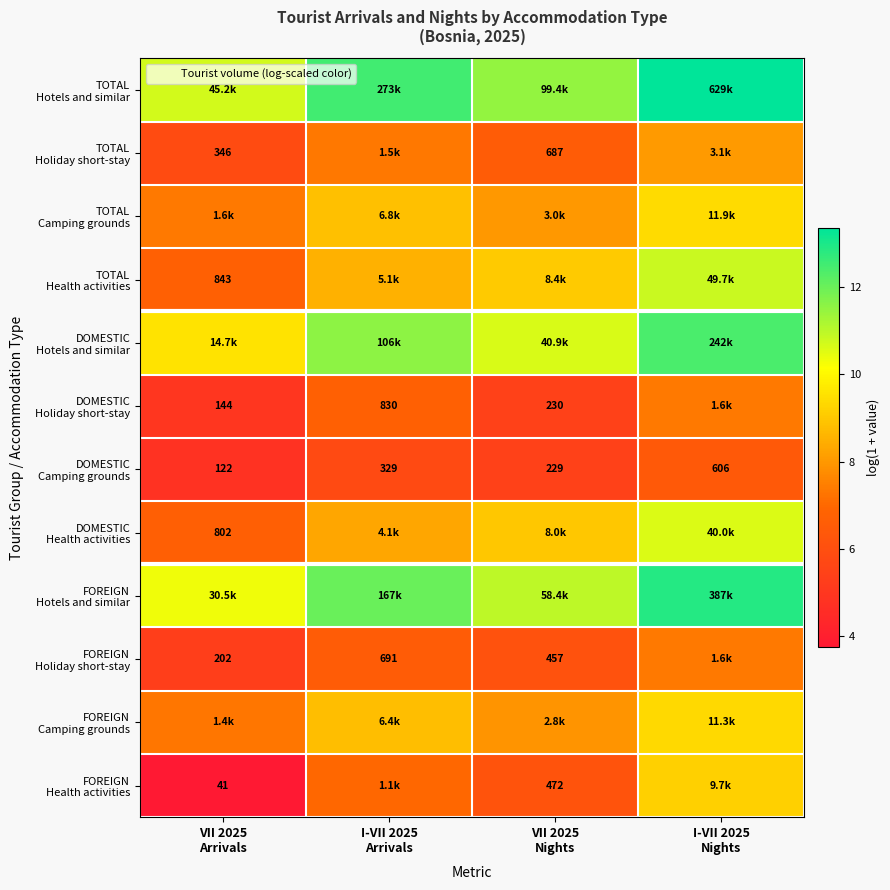

How many values in the DOMESTIC Health activities series are below 8?

1